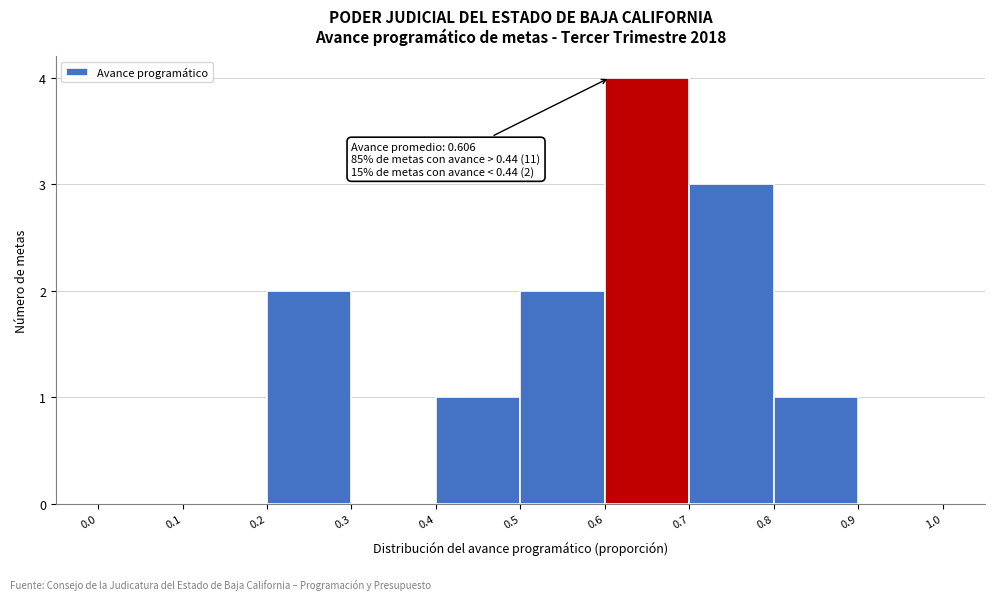

Over which range of the x-axis is the bar tallest?

0.6 to 0.7